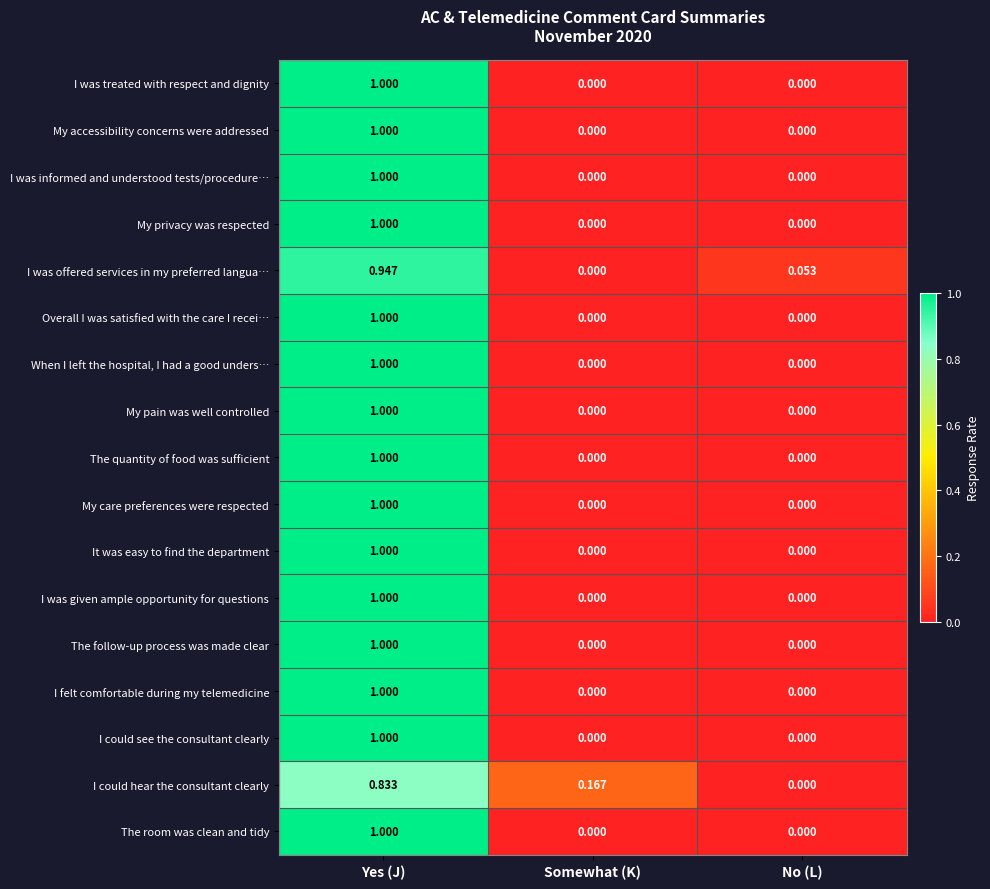

Between Somewhat (K) and No (L), which series saw the biggest shift?

I could hear the consultant clearly